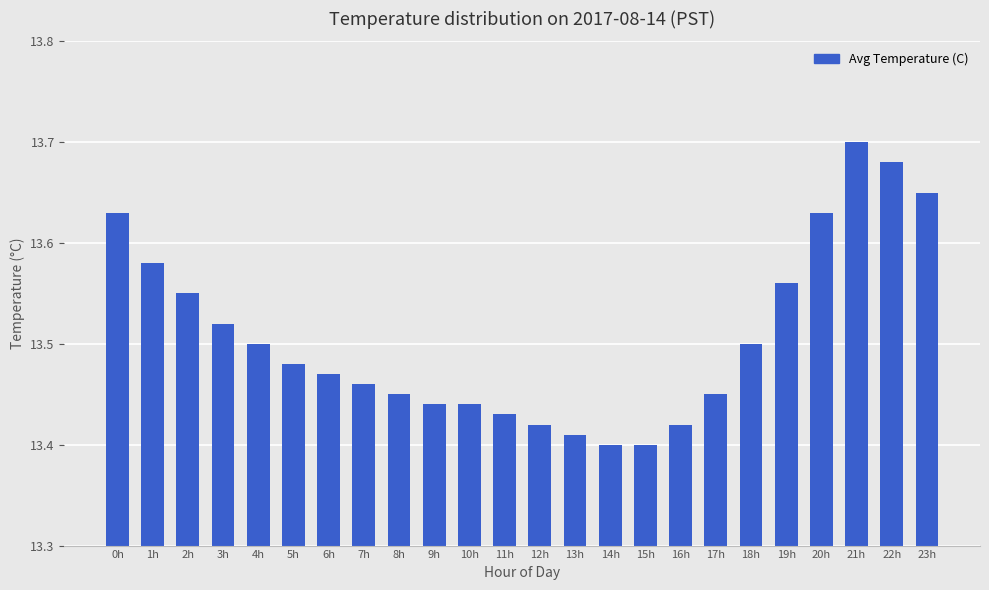

What is the difference between the second highest and second lowest values?

0.3